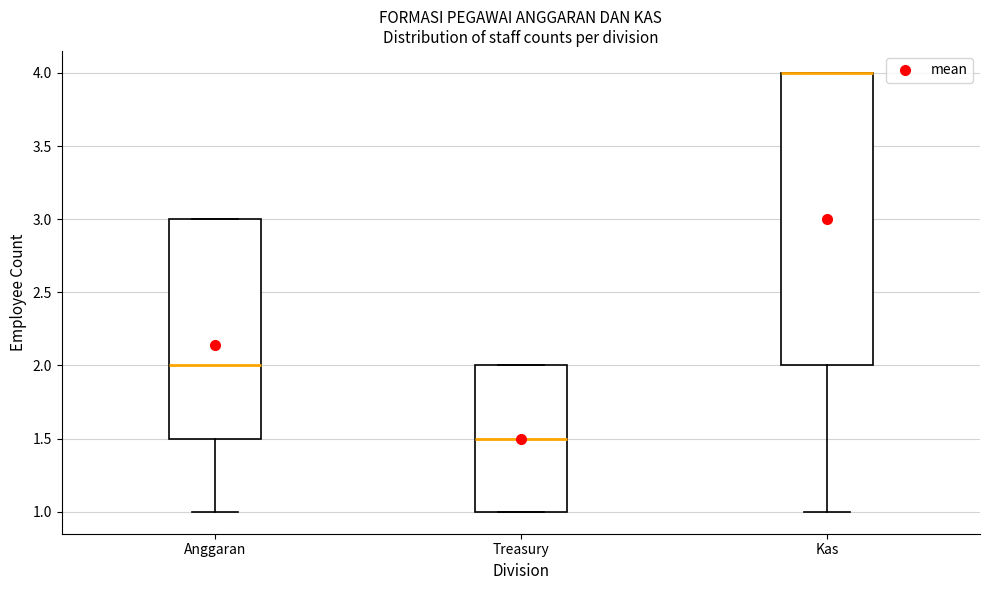

Reading left to right, read every box against the y-axis: the position of its median line, the range the box covers, and the ends of its whiskers. The values are not printed on the chart, so give them approximately, as read against the axis.

Anggaran: median 2.0, box 1.5 to 3.0, whiskers 1.0 to 3.0
Treasury: median 1.5, box 1.0 to 2.0, whiskers 1.0 to 2.0
Kas: median 4.0 (drawn on the box's upper edge), box 2.0 to 4.0, whiskers 1.0 to 4.0